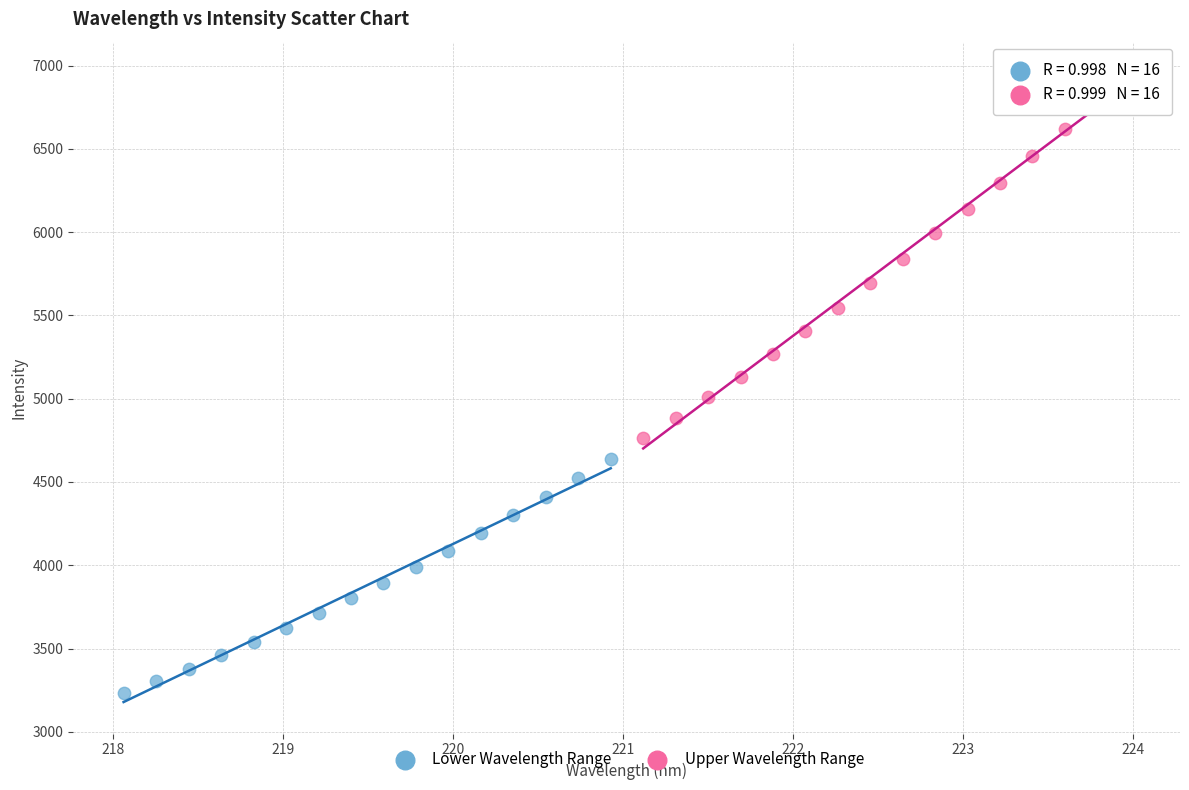

Which series has the widest spread of Y values?

Upper Wavelength Range